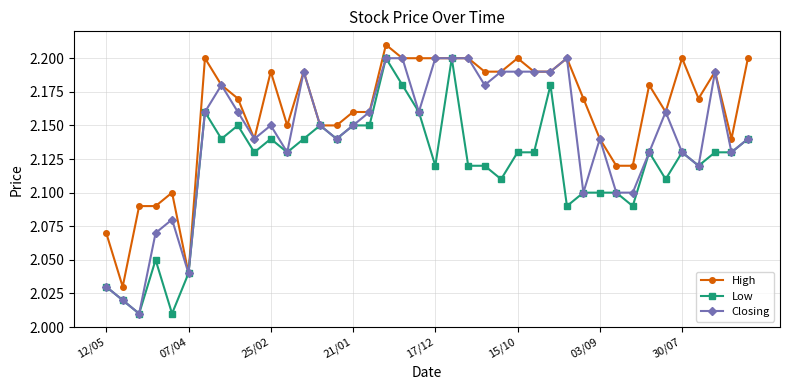

At how many categories does at least one series exceed 2?

40